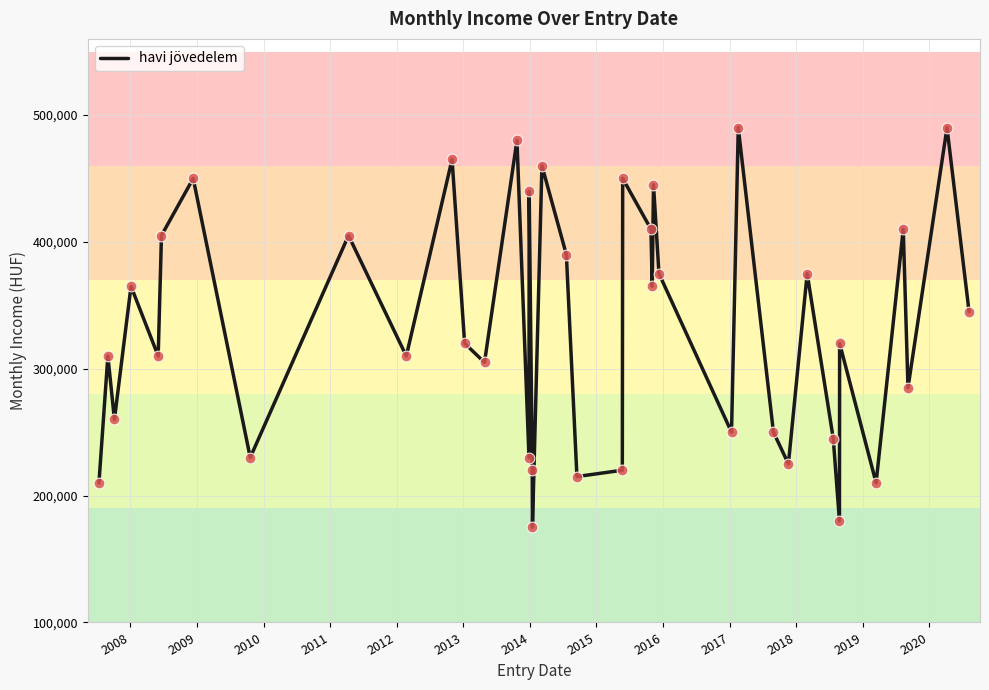

What is the difference between the maximum and minimum values?

315000